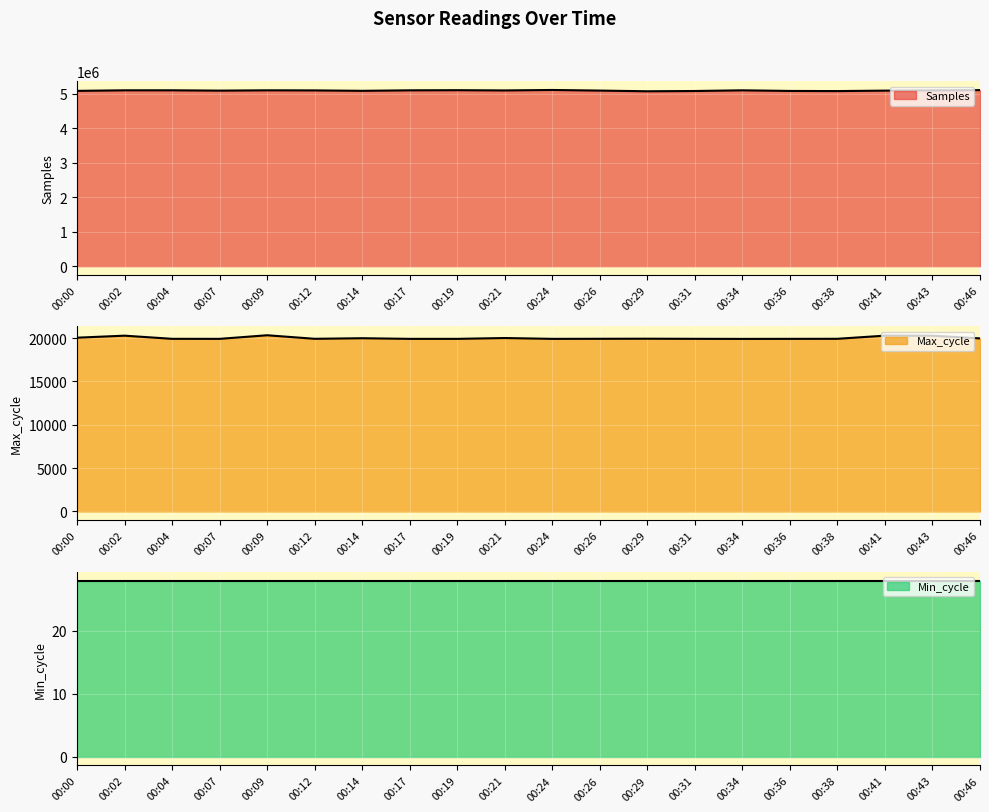

At which category is the sum across all series the highest?

00:24